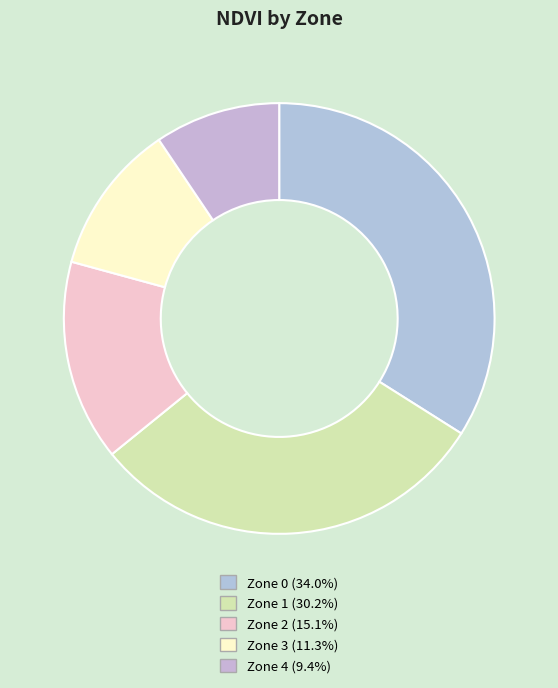

Is it true that Zone 1 is 30% of the pie?

True